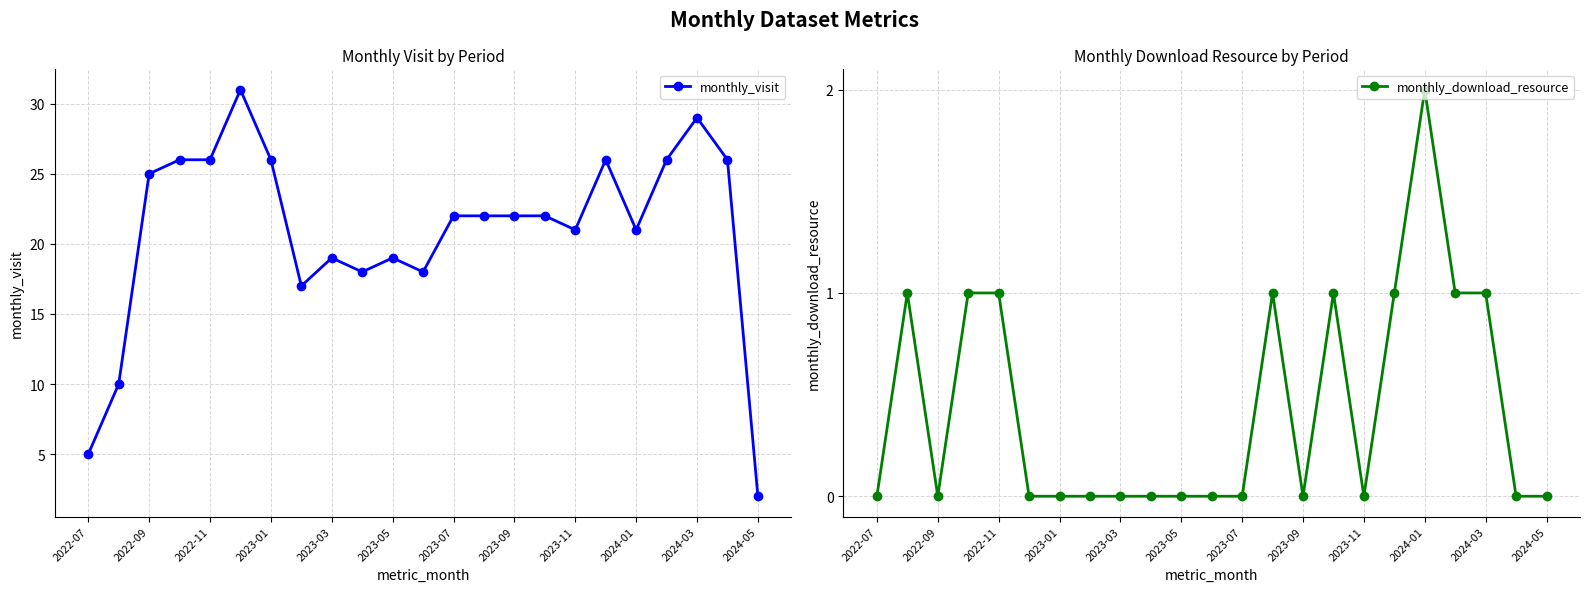

Reading left to right, list all the values displayed in this chart.

monthly_visit: 5	10	25	26	26	31	26	17	19	18	19	18	22	22	22	22	21	26	21	26	29	26	2
monthly_download_resource: 0	1	0	1	1	0	0	0	0	0	0	0	0	1	0	1	0	1	2	1	1	0	0